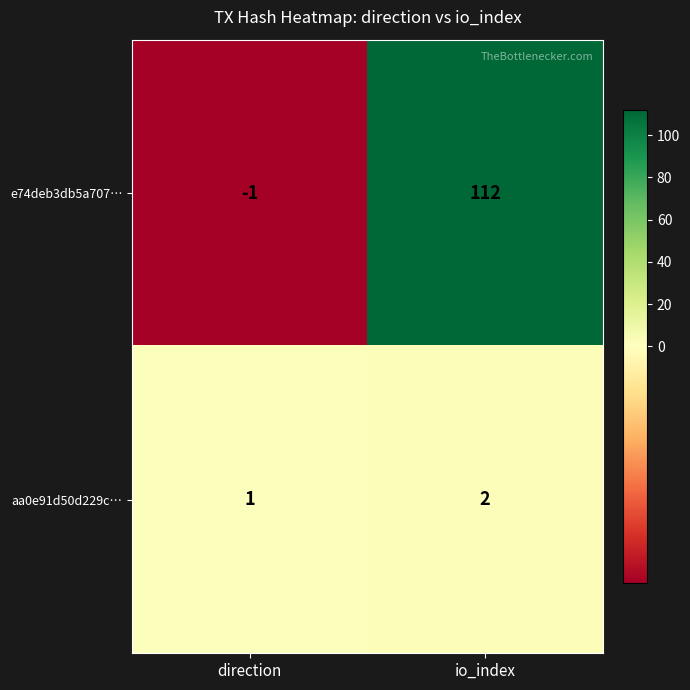

Which series has the largest range (max minus min)?

e74deb3db5a707…